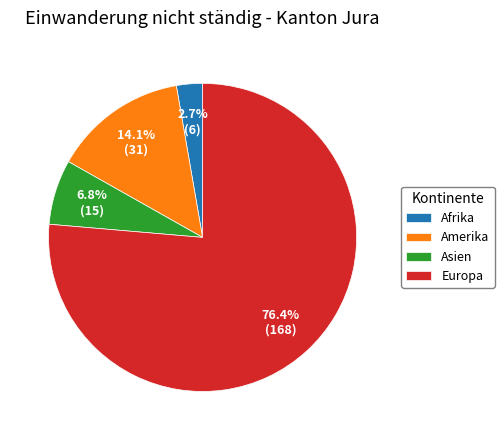

What percentage is the Afrika slice, to the nearest percent?

3%